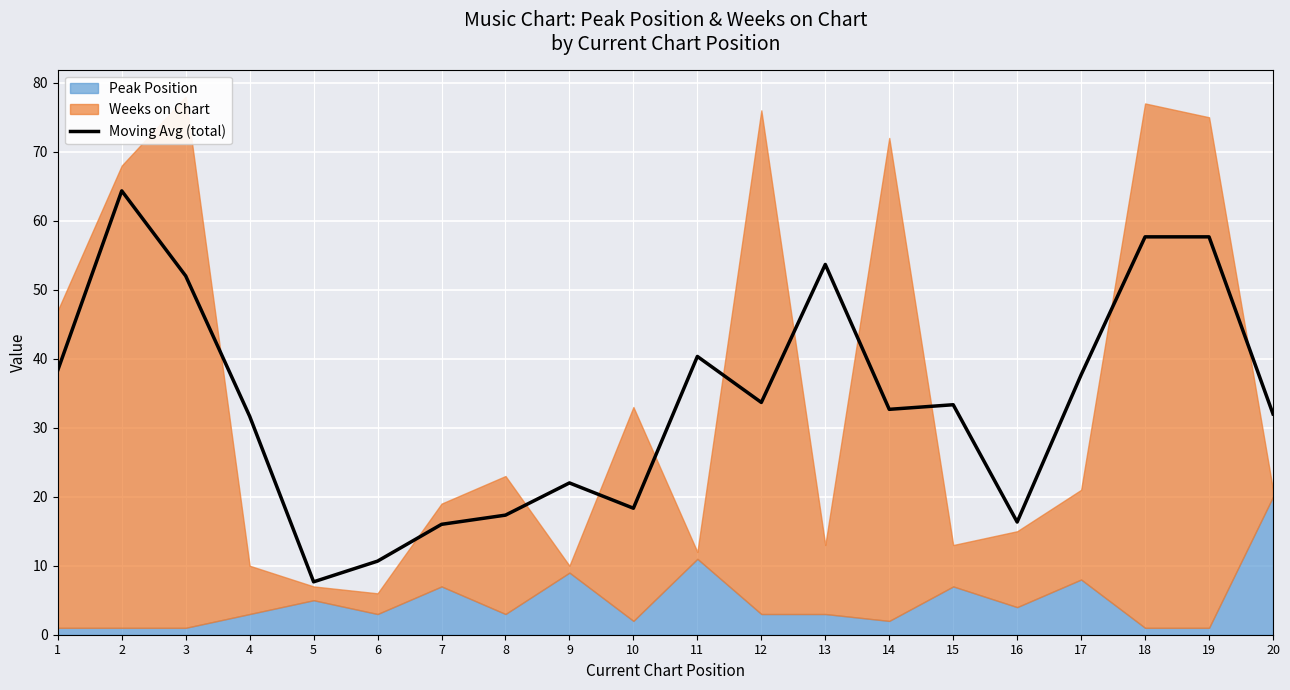

True or false: the data shows 51.2 at 20.

False